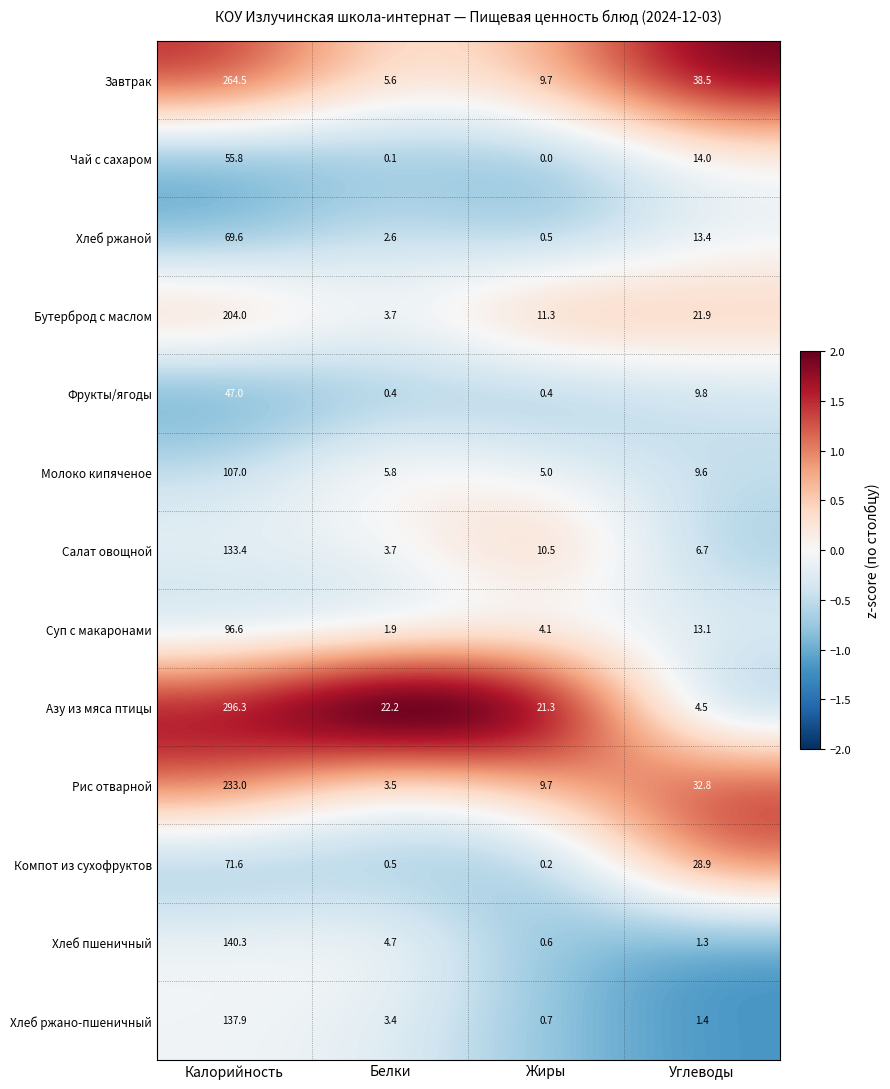

Where is Азу из мяса птицы nearest to the value 150?

Белки